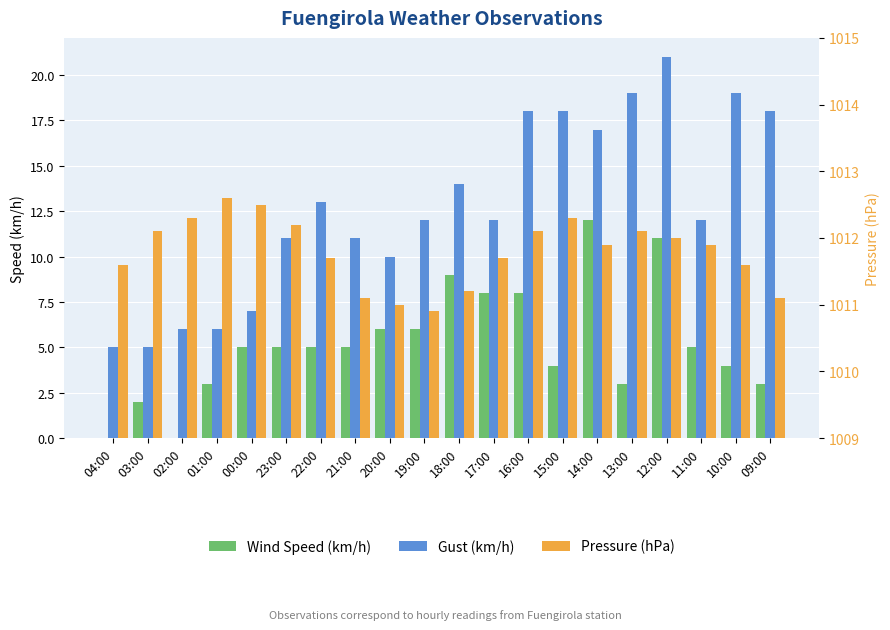

What is the approximate value of Gust (km/h) at 10:00?

19.0